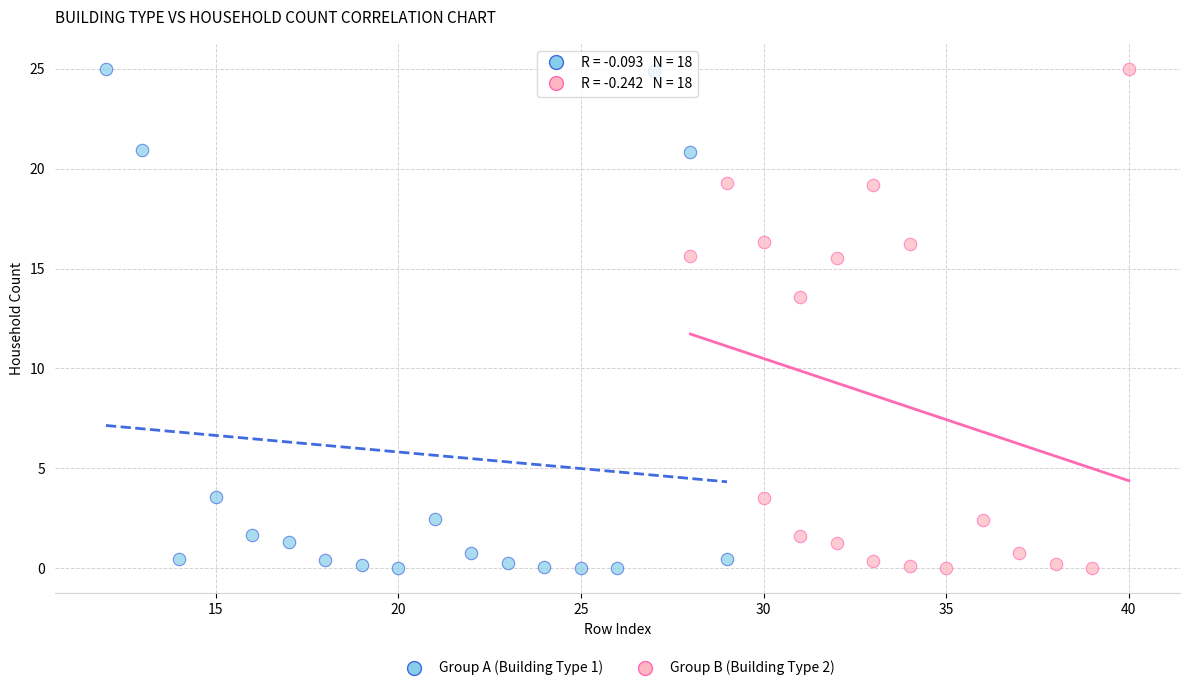

What are all the series names shown in the legend?

Group A (Building Type 1), Group B (Building Type 2)